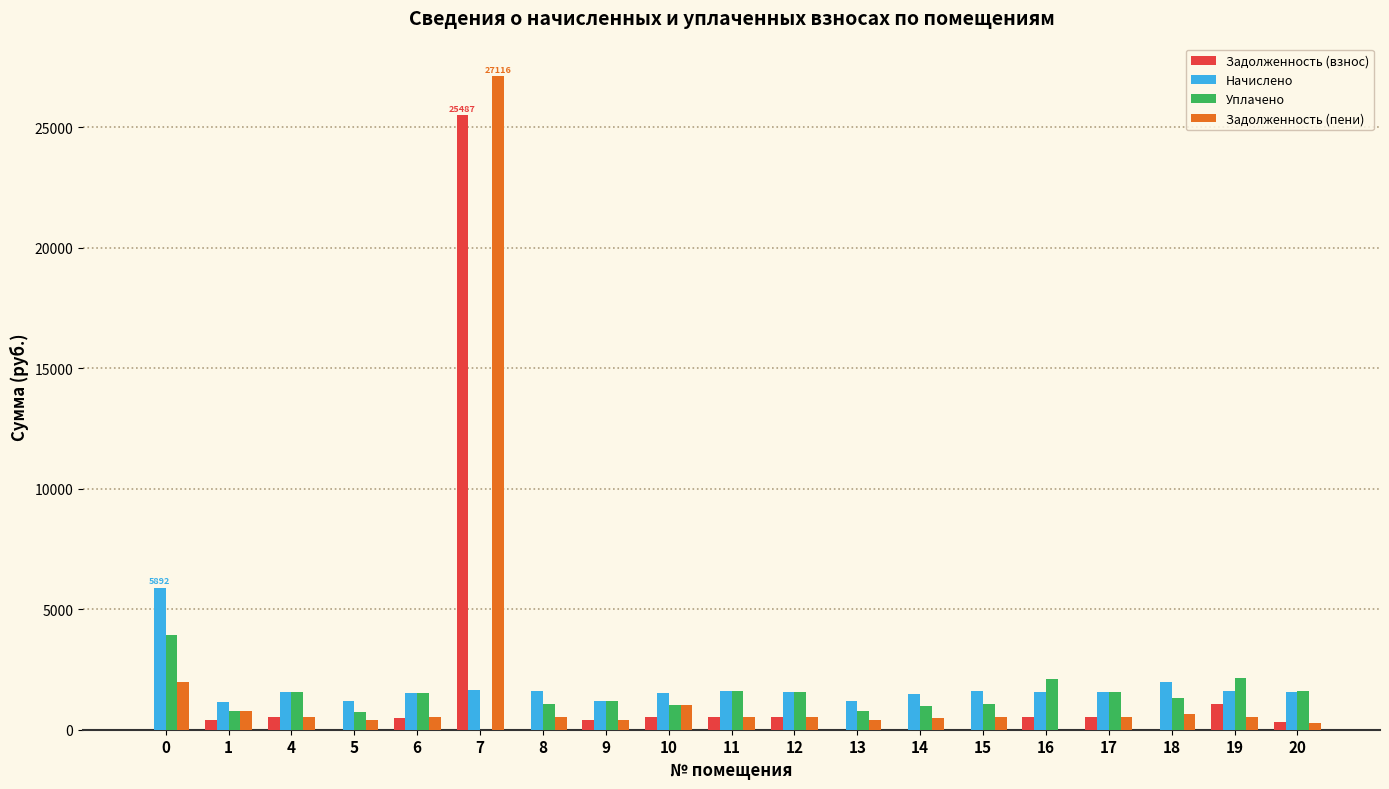

How many distinct data groups are displayed?

4